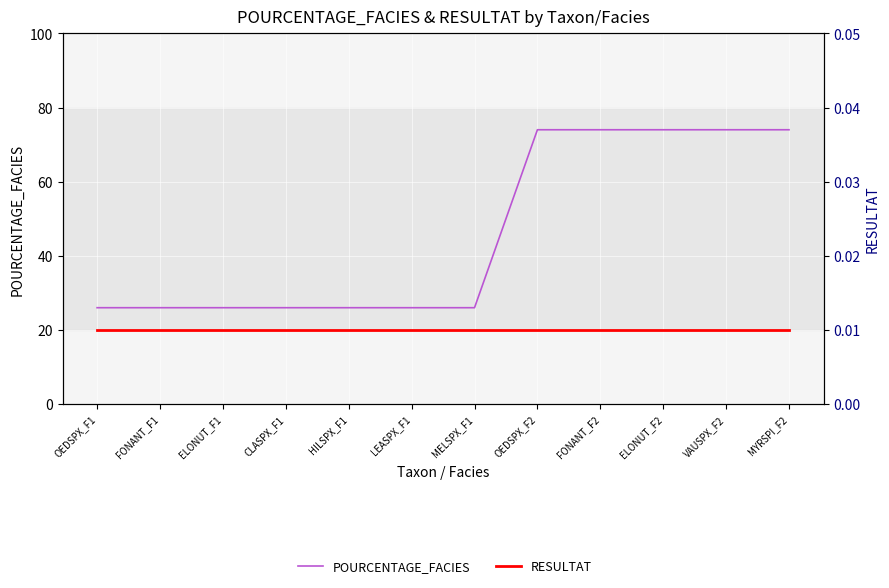

List the series in order of their overall mean, lowest first.

RESULTAT, POURCENTAGE_FACIES